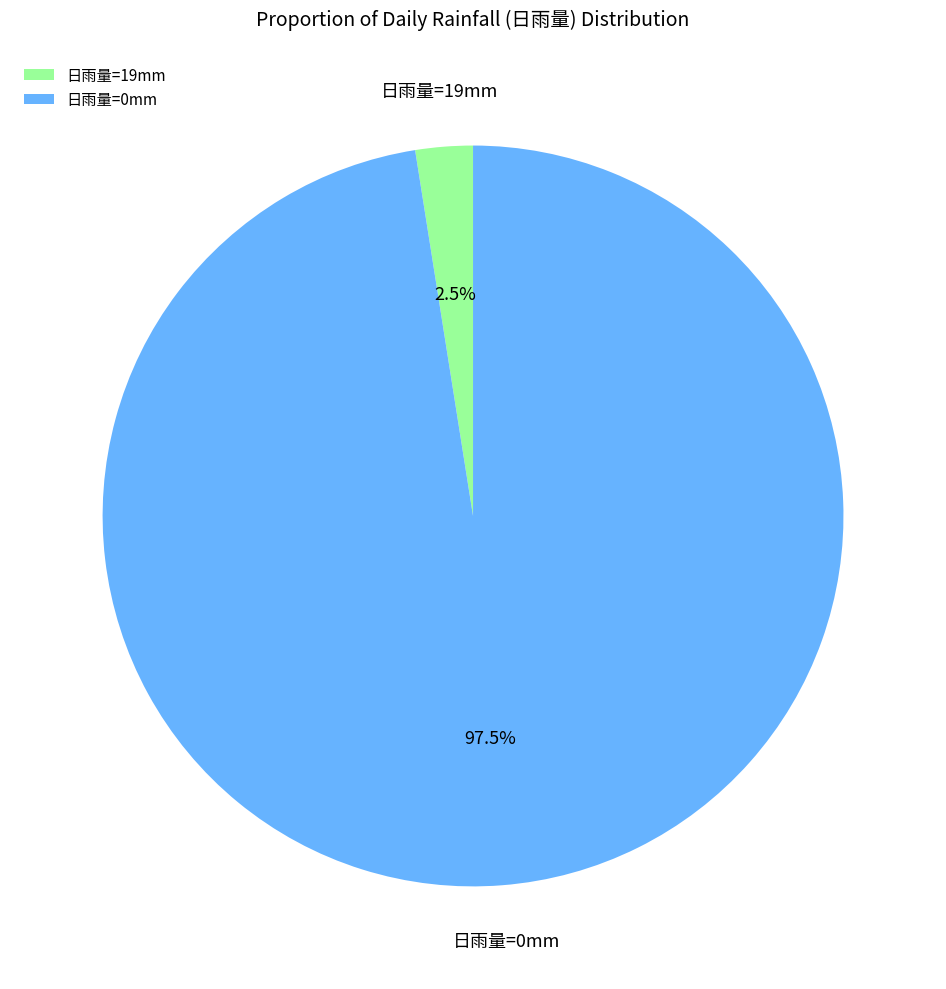

Does any single category account for the majority?

Yes